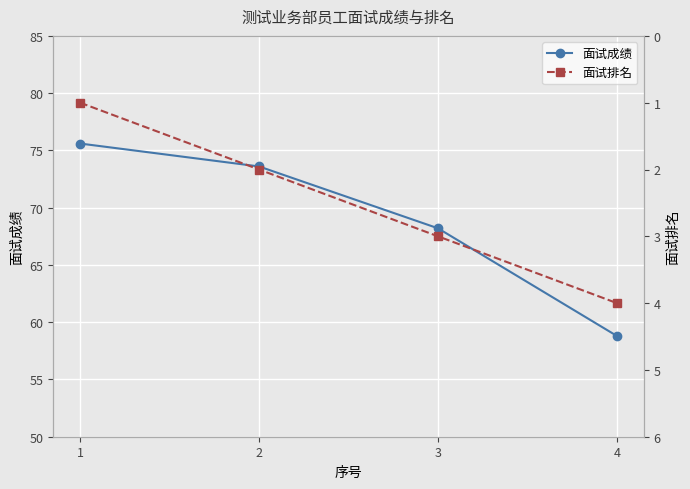

What are all the series names shown in the legend?

面试成绩, 面试排名